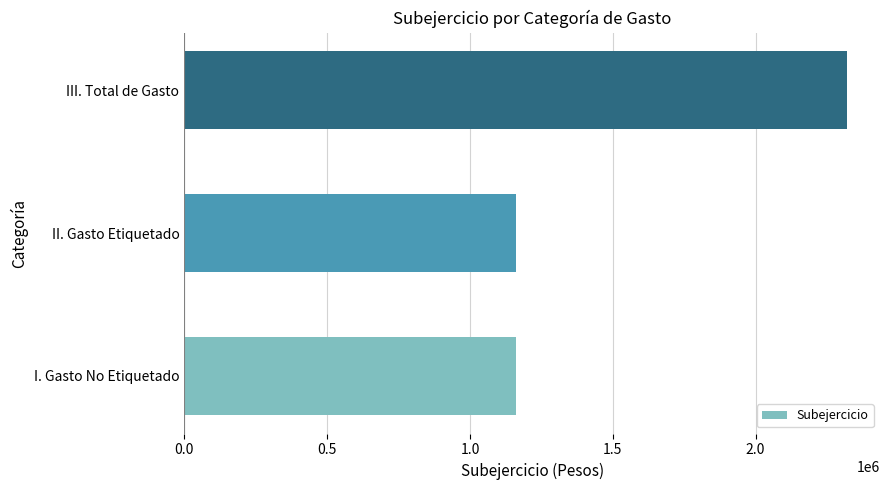

What is the approximate value at III. Total de Gasto?

2319798